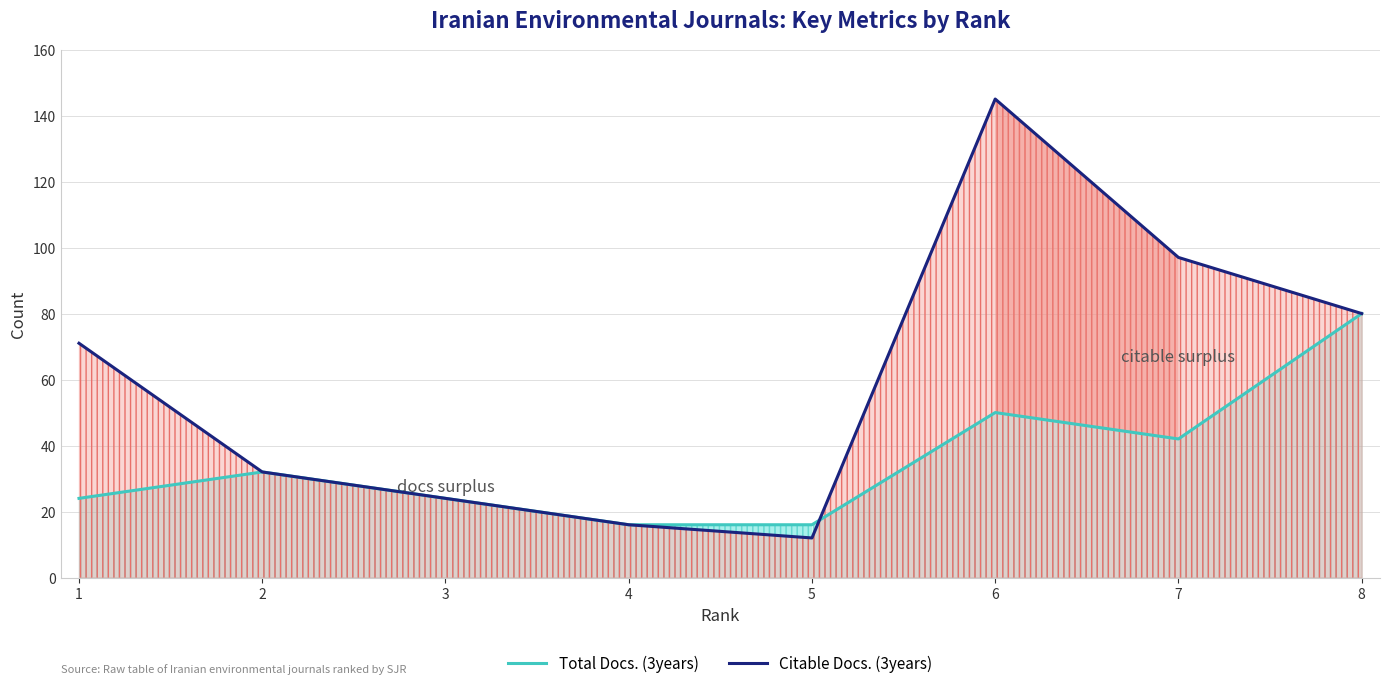

Which category has the lowest value across all series?

5